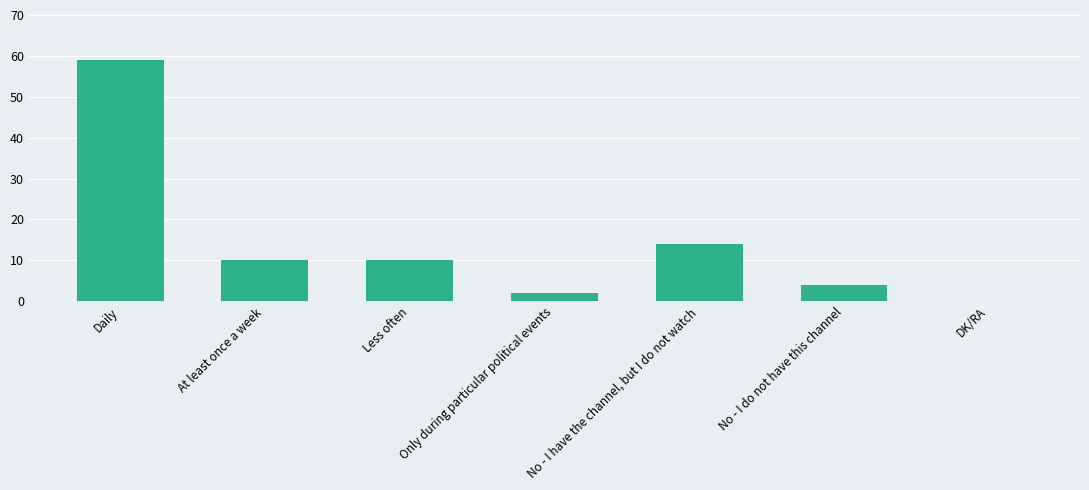

Reading left to right, extract all data points from this chart.

59	10	10	2	14	4	0